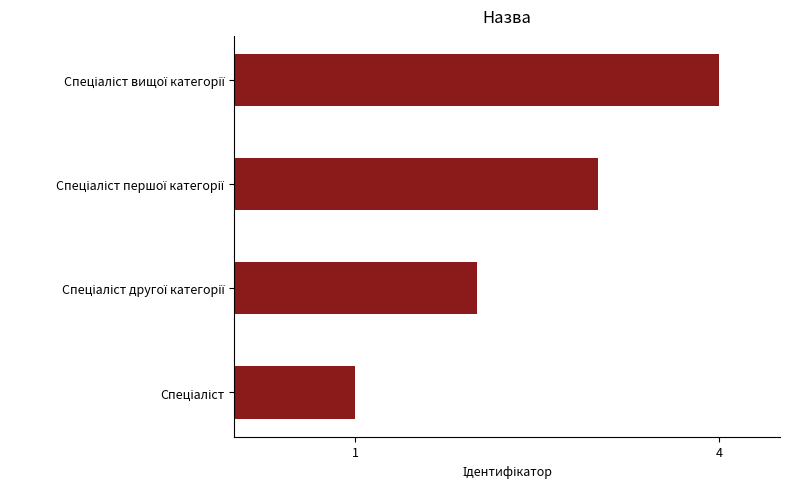

What is the maximum value shown in the chart?

4